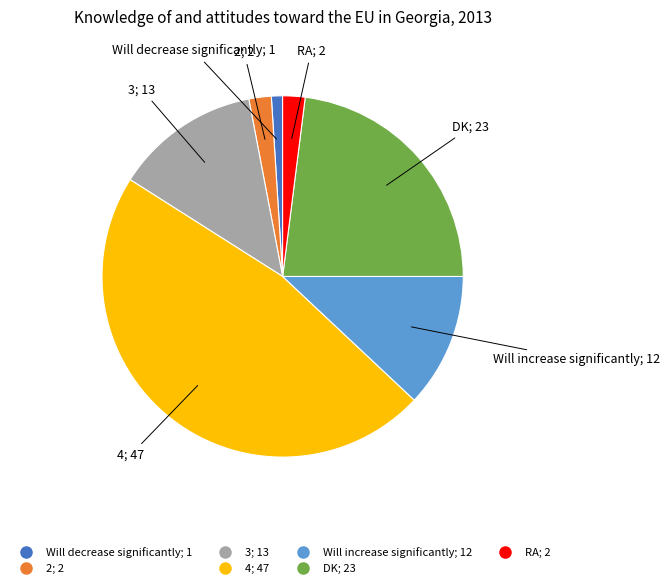

Combined, do DK and RA account for over 50%?

No